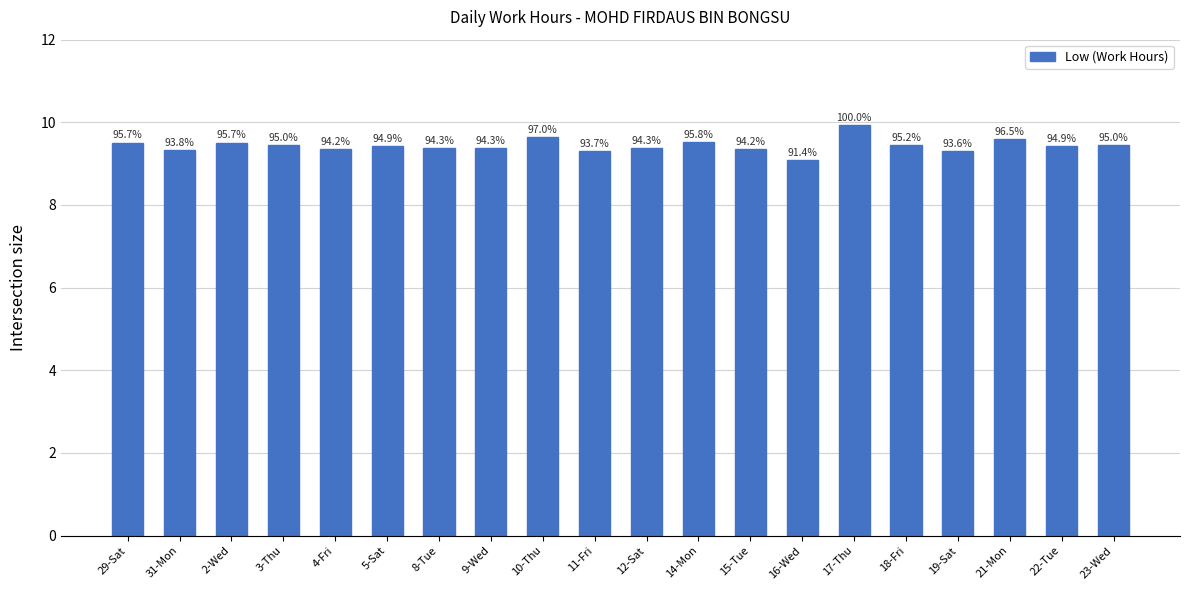

What is the change in value from 9-Wed to 14-Mon?

+0.2